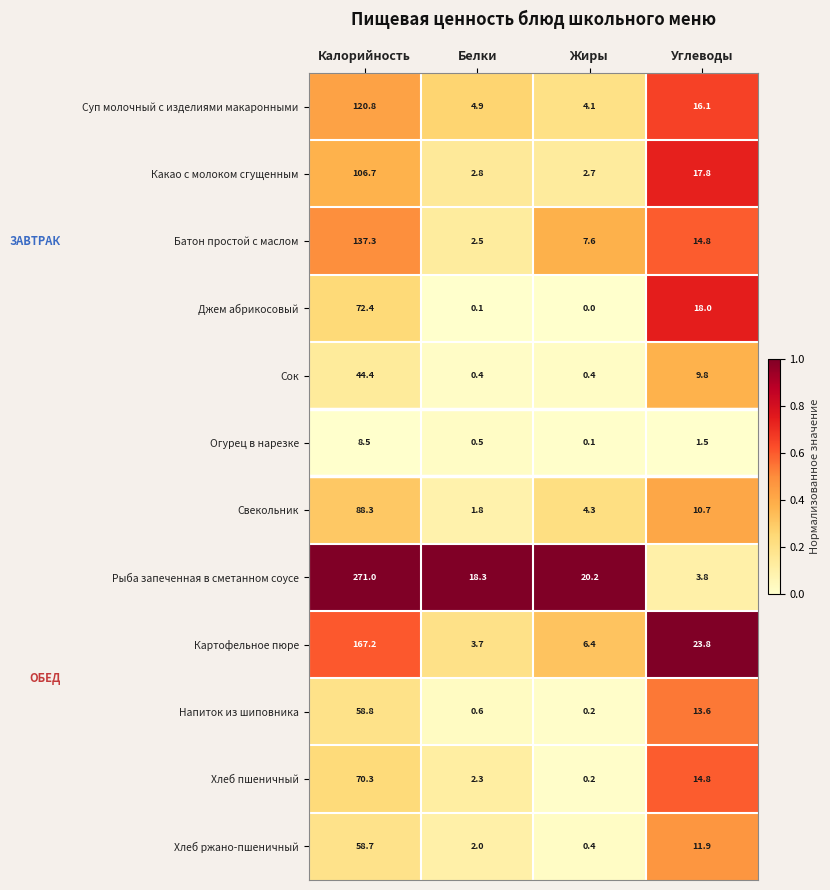

What is the sum of all Напиток из шиповника values?

73.2